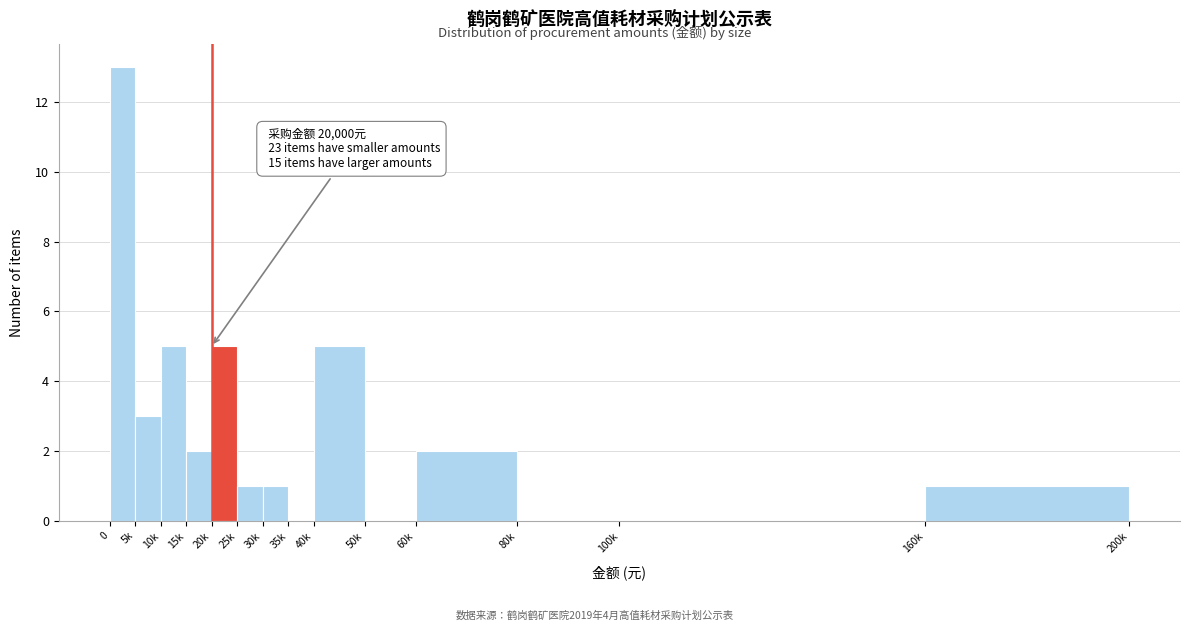

Reading left to right, what are all the values shown in this chart?

0=13	5k=3	10k=5	15k=2	20k=5	25k=1	30k=1	35k=0	40k=5	50k=0	60k=2	80k=0	100k=0	160k=1